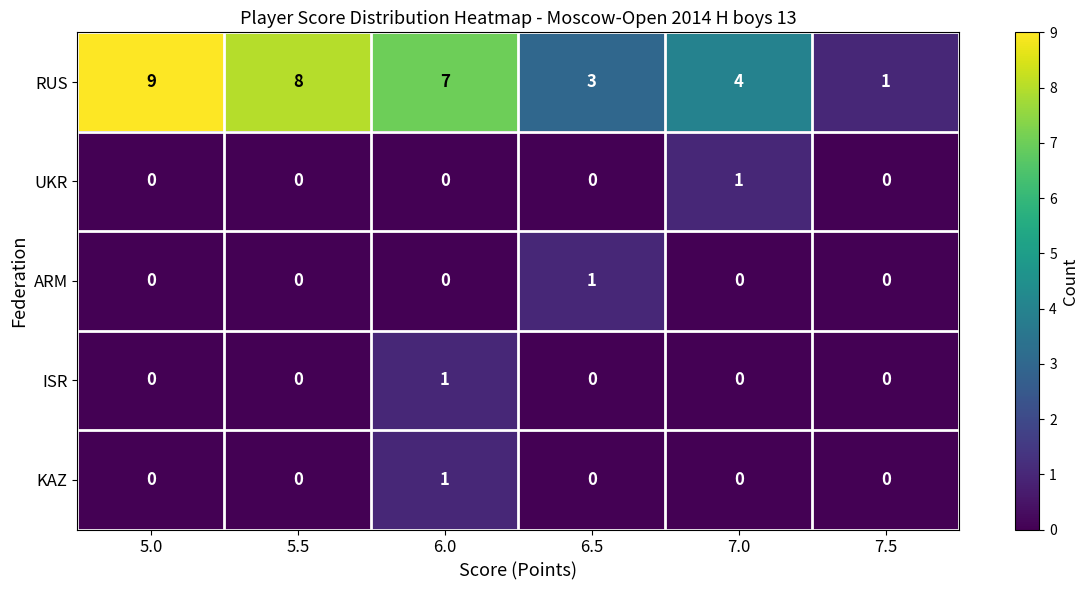

Which label corresponds to the largest value in the chart?

5.0